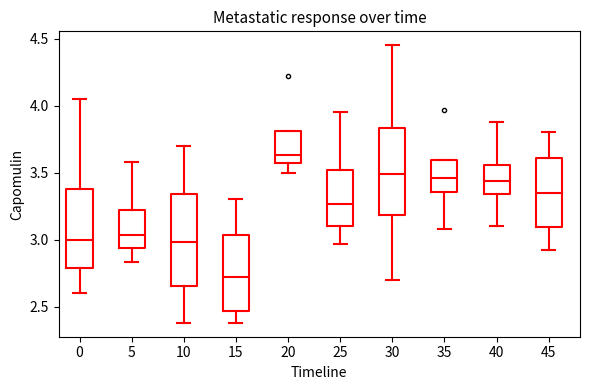

Reading left to right, read every box against the y-axis: the position of its median line, the range the box covers, and the ends of its whiskers. The values are not printed on the chart, so give them approximately, as read against the axis.

0: median 3.00, box 2.80 to 3.40, whiskers 2.60 to 4.05
5: median 3.05, box 2.95 to 3.20, whiskers 2.85 to 3.60
10: median 3.00, box 2.65 to 3.35, whiskers 2.40 to 3.70
15: median 2.75, box 2.45 to 3.05, whiskers 2.40 to 3.30
20: median 3.65, box 3.60 to 3.80, whiskers 3.50 to 3.80
25: median 3.25, box 3.10 to 3.50, whiskers 2.95 to 3.95
30: median 3.50, box 3.20 to 3.85, whiskers 2.70 to 4.45
35: median 3.45, box 3.35 to 3.60, whiskers 3.10 to 3.60
40: median 3.45, box 3.35 to 3.55, whiskers 3.10 to 3.90
45: median 3.35, box 3.10 to 3.60, whiskers 2.90 to 3.80